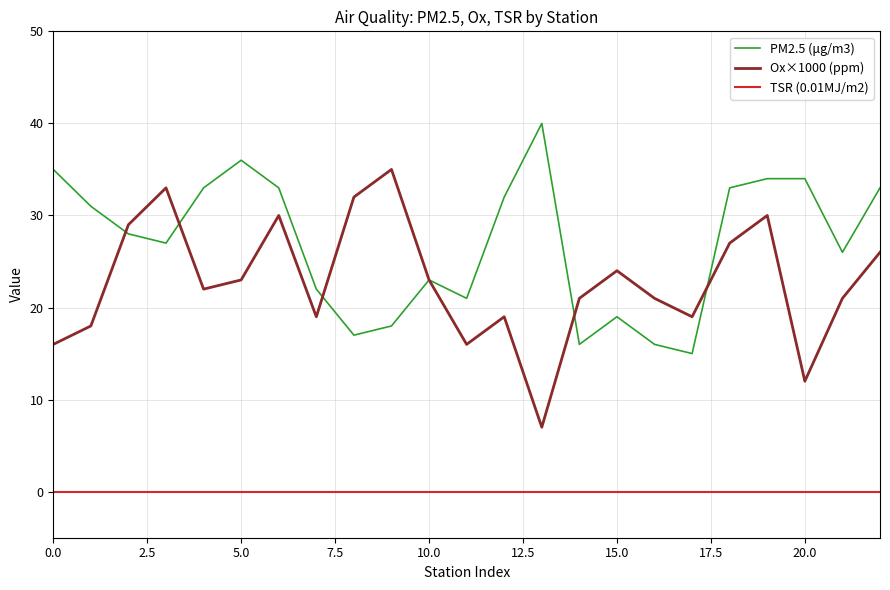

True or false: PM2.5 (μg/m3) has more than 1 interior local peaks.

True